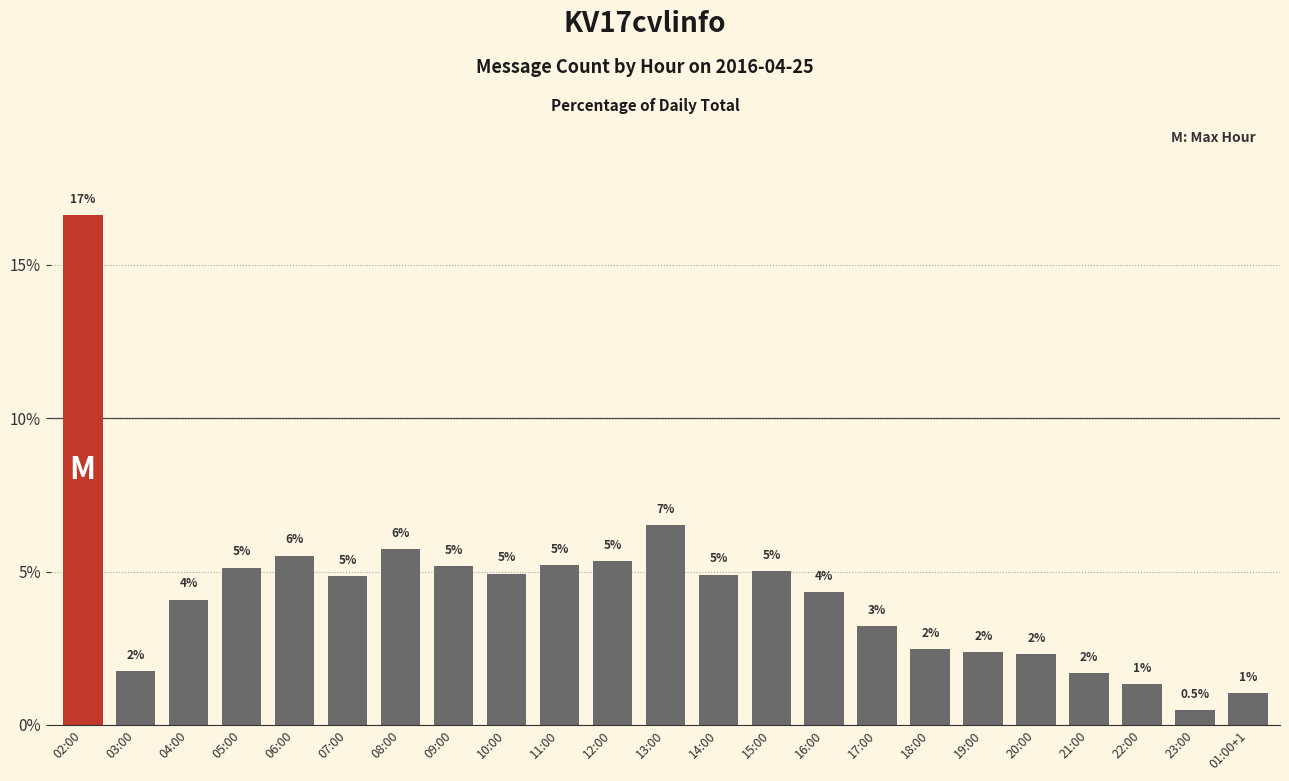

Does the chart contain any negative values?

No